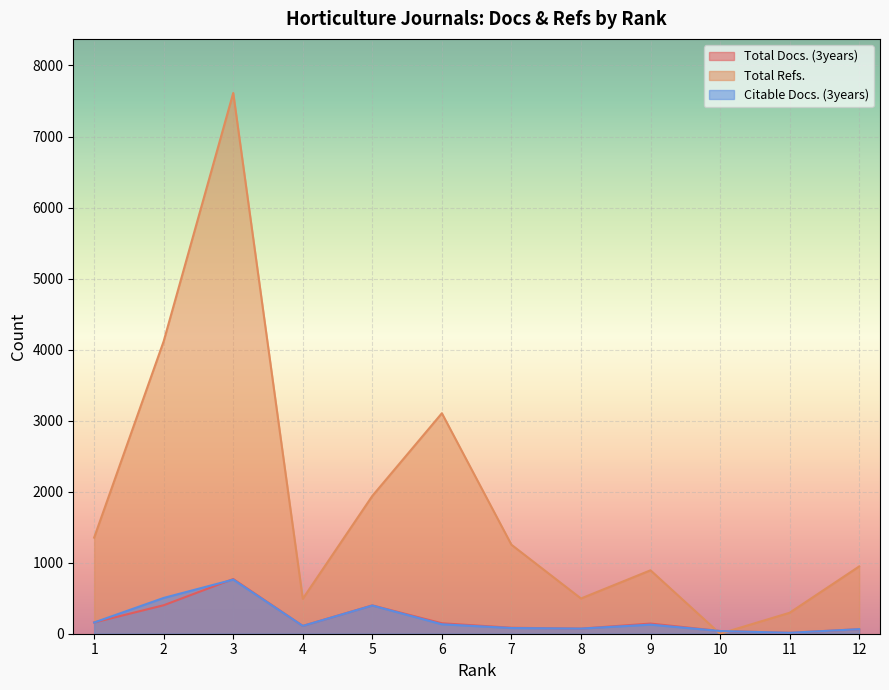

Does the chart display data point markers on the line(s)?

No